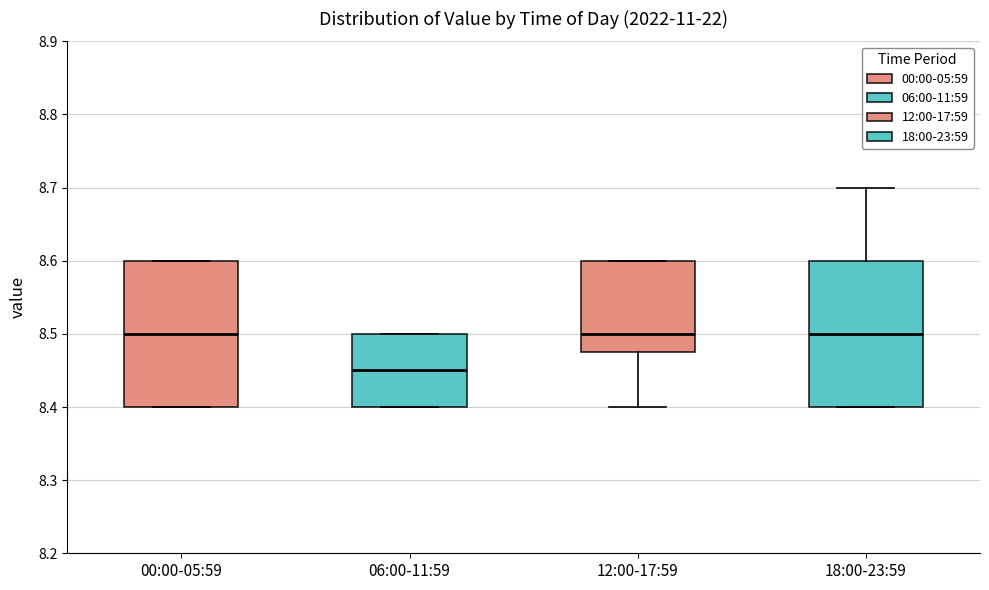

Where does the lower whisker of the box for 12:00-17:59 end on the y-axis? The values are not printed on the chart, so give them approximately, as read against the axis.

8.40